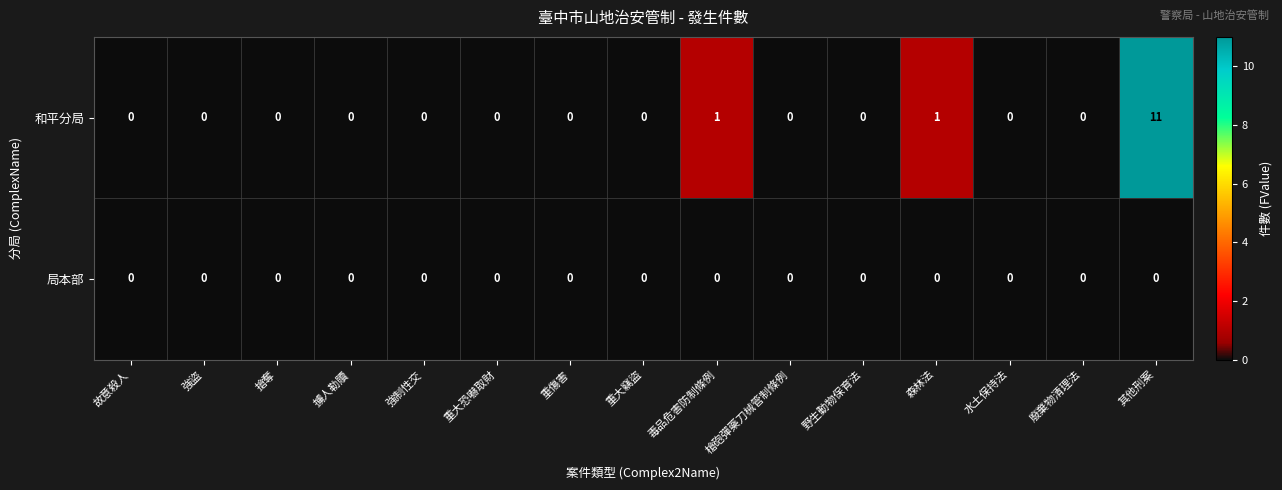

What is the difference between the maximum and minimum values in the 和平分局 series?

11